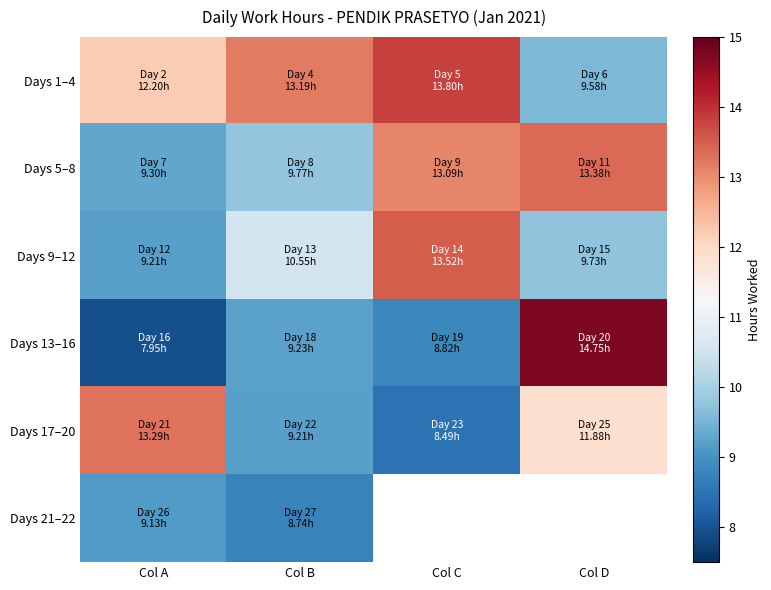

What is the greatest value displayed?

14.8